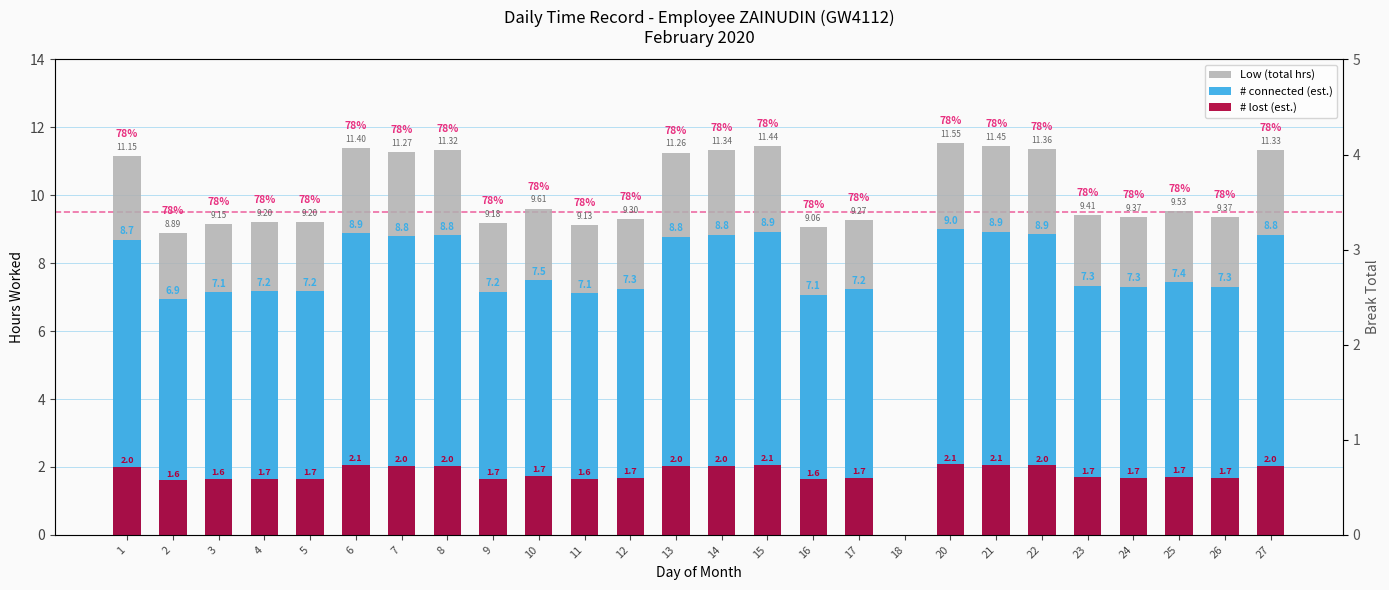

The # connected (est.) series shows 9.8 at 12. True or false?

False